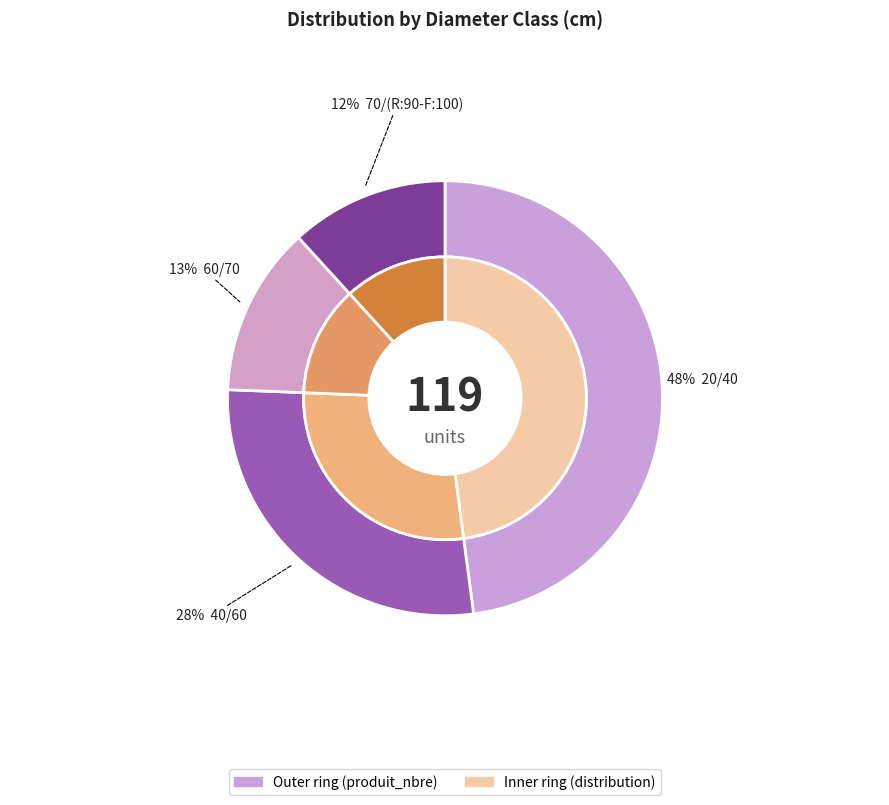

How much of the chart is everything except 40/60?

72.3%